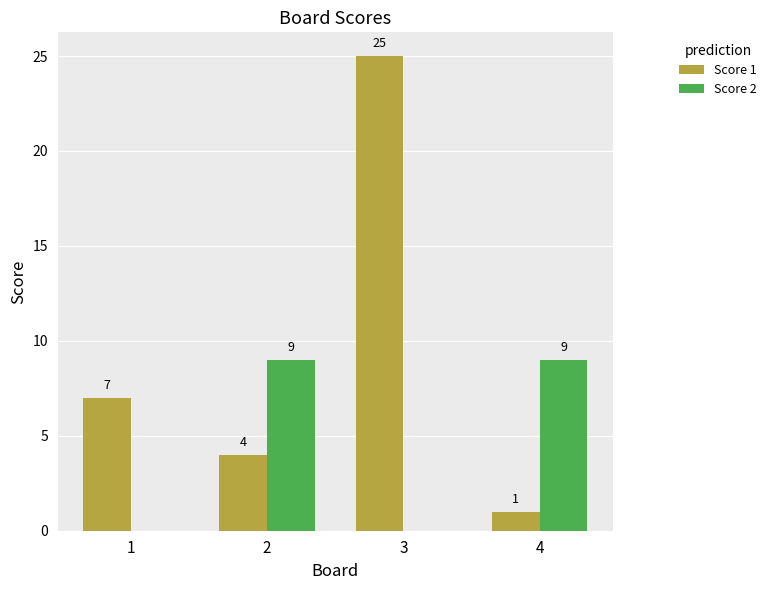

How many positive values does the Score 2 series have?

2